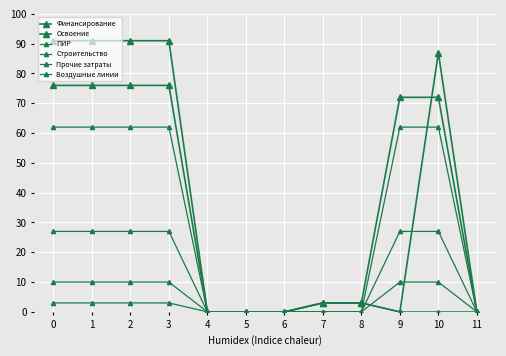

How many lines are shown in the chart?

6